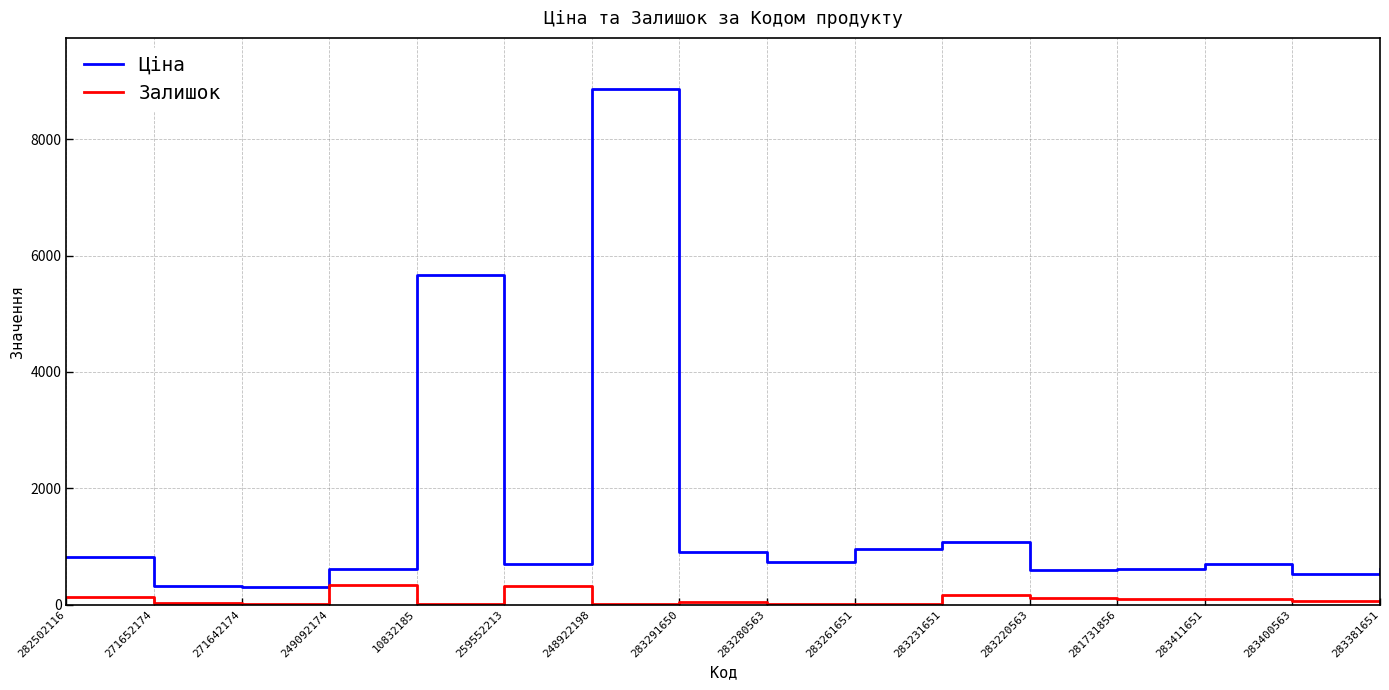

What is the difference between the maximum and minimum values in the Ціна series?

8546.4